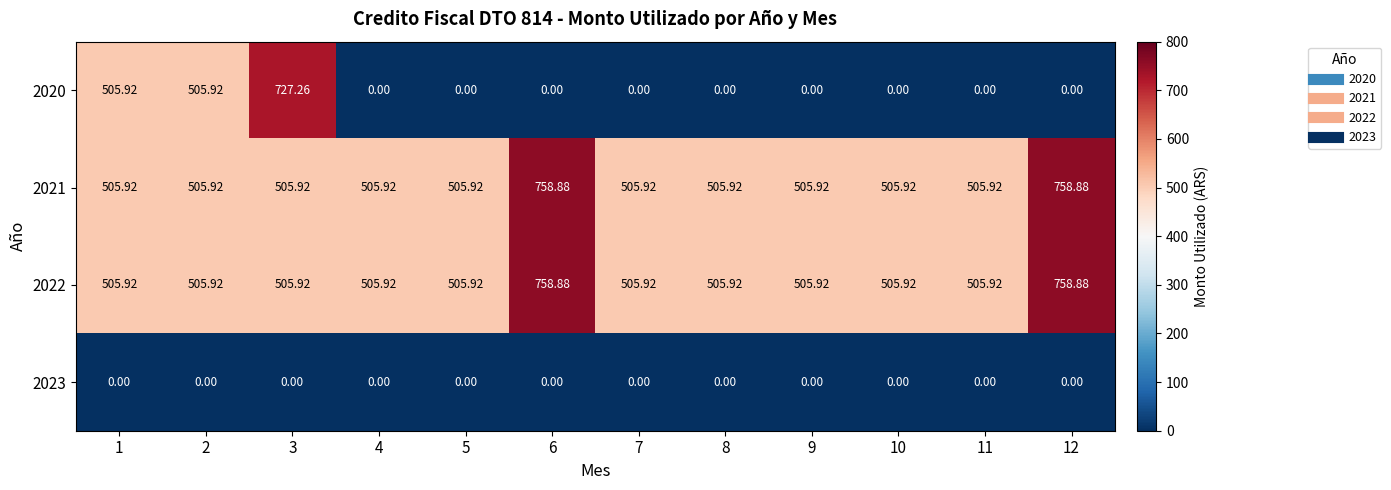

Is the value of 2023 at 1 greater than the value of 2021 at 5?

No